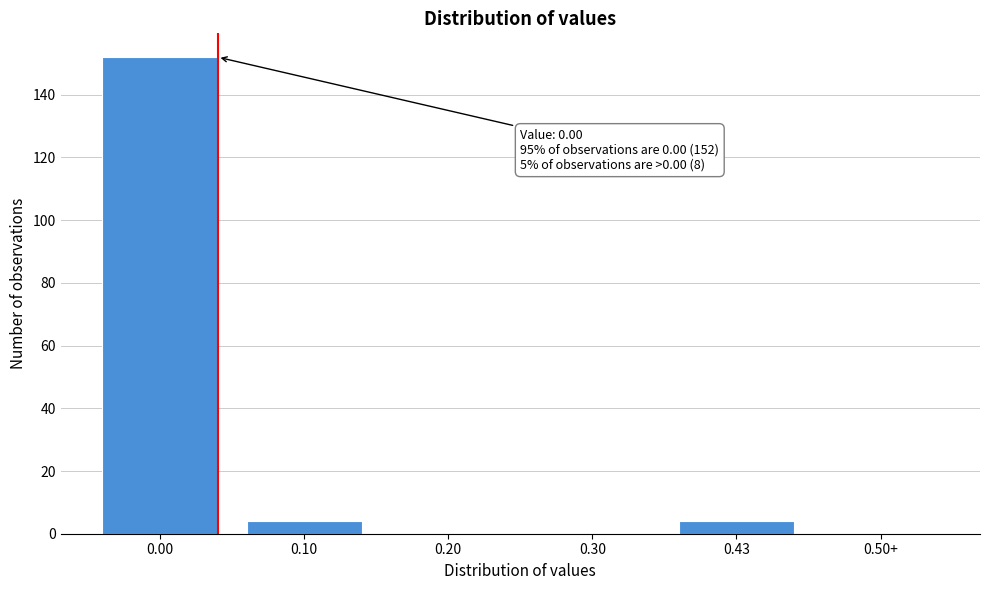

Reading right to left, transcribe all the data shown in this chart.

0.50+=0	0.43=4	0.30=0	0.20=0	0.10=4	0.00=152